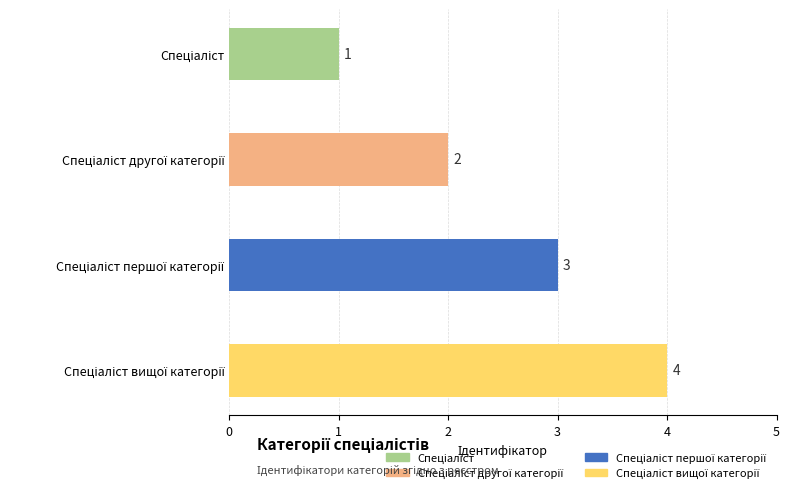

What is the sum of all values?

10